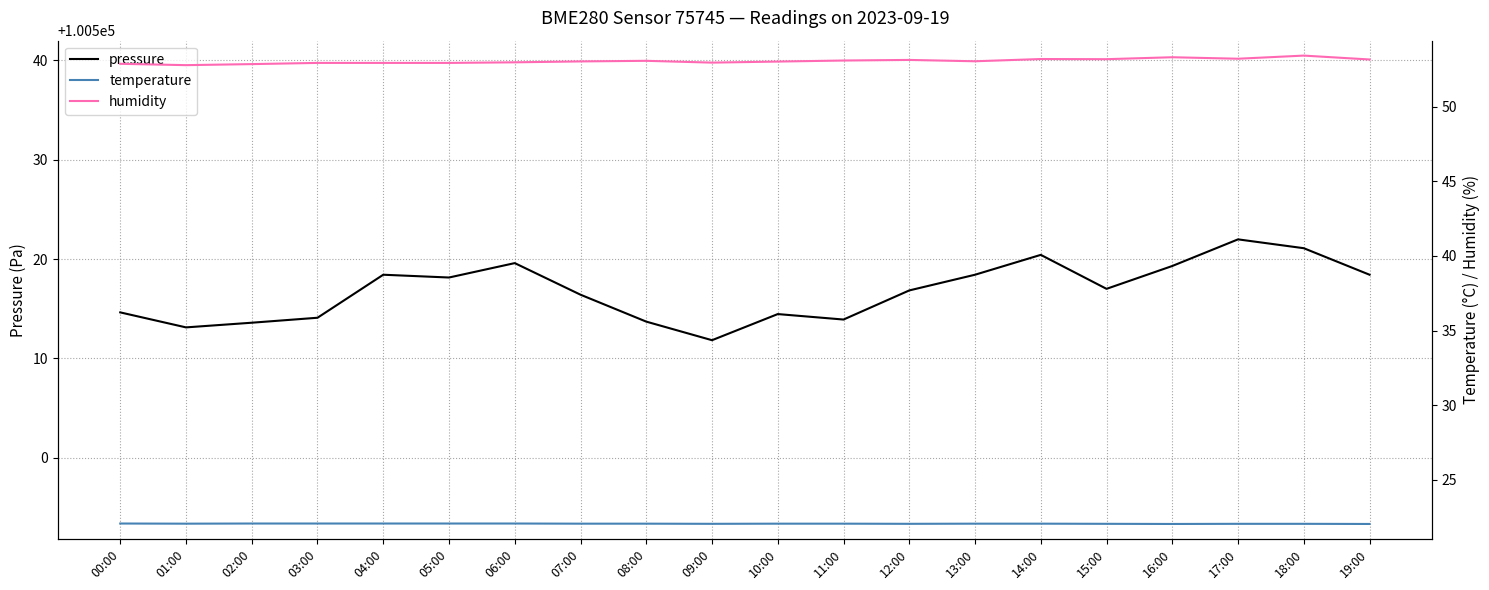

True or false: pressure and humidity intersect in this chart.

False